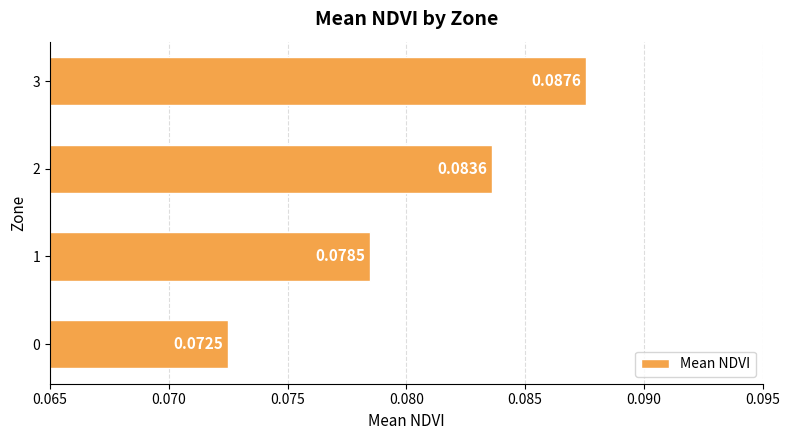

Which has a higher value, 3 or 2?

3